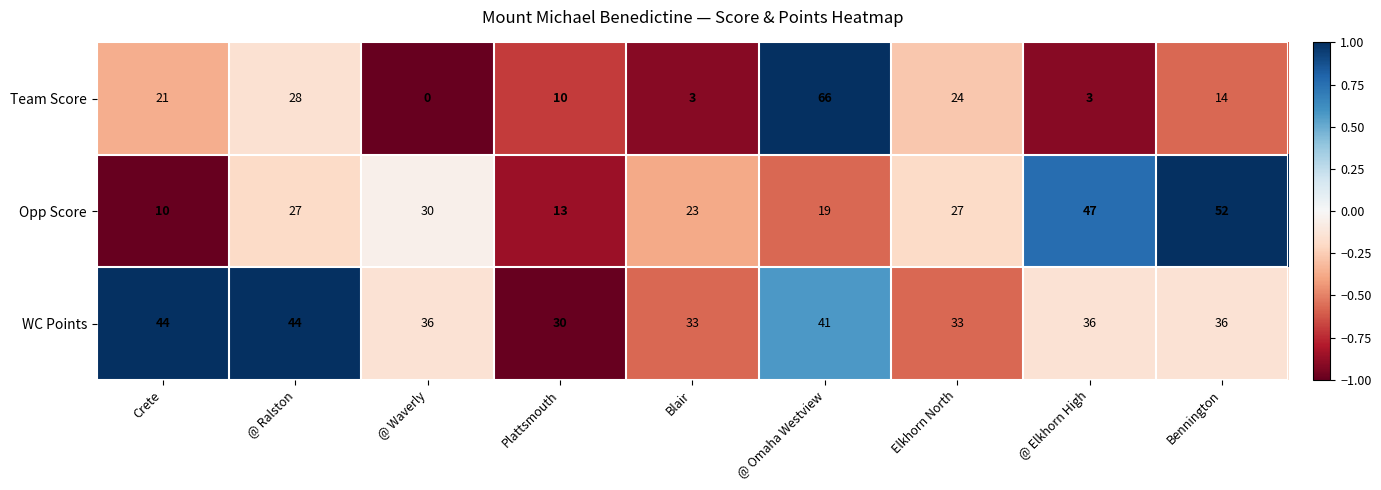

What is the approximate value of Team Score at @ Elkhorn High?

3